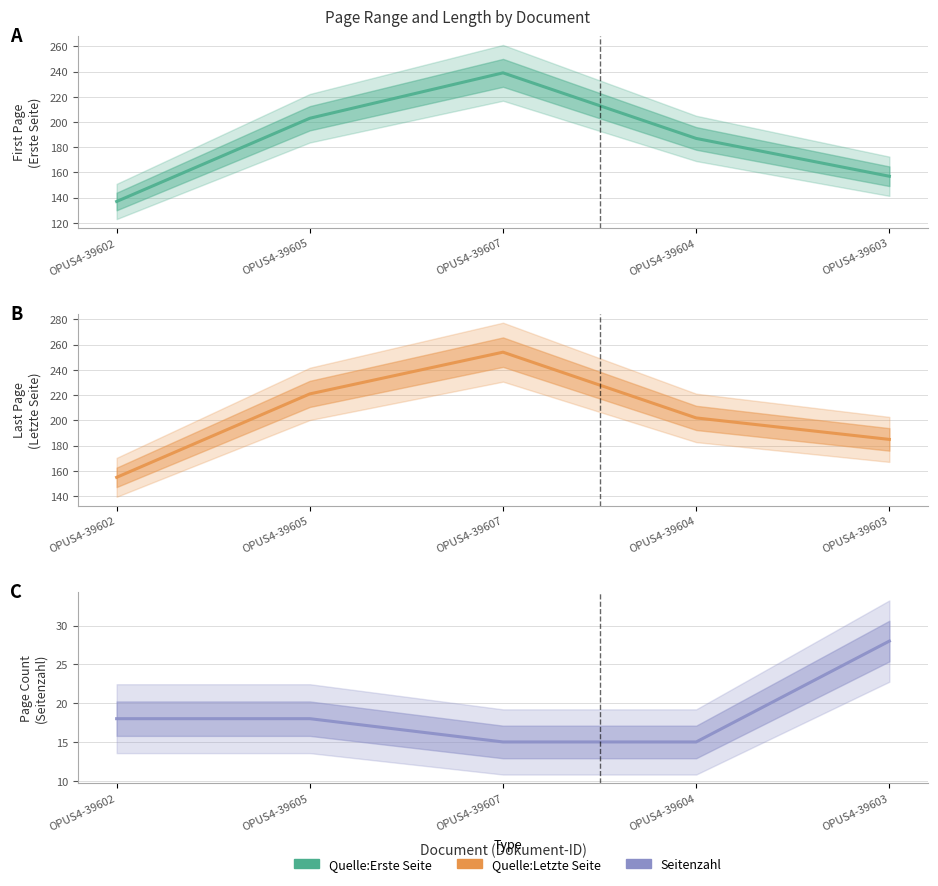

Which has a higher value, OPUS4-39603 or OPUS4-39605?

OPUS4-39605